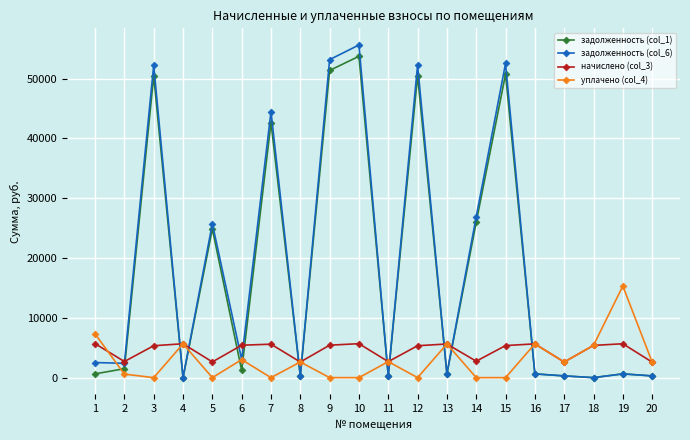

True or false: задолженность (col_1) has more than 1 points higher than both neighbors.

True